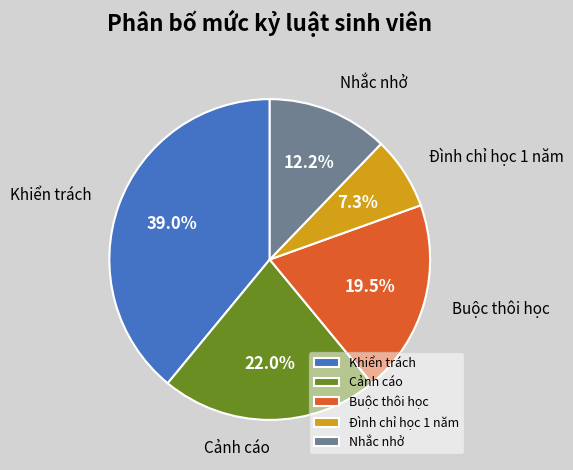

Is the sum of Khiển trách and Đình chỉ học 1 năm greater than half?

No